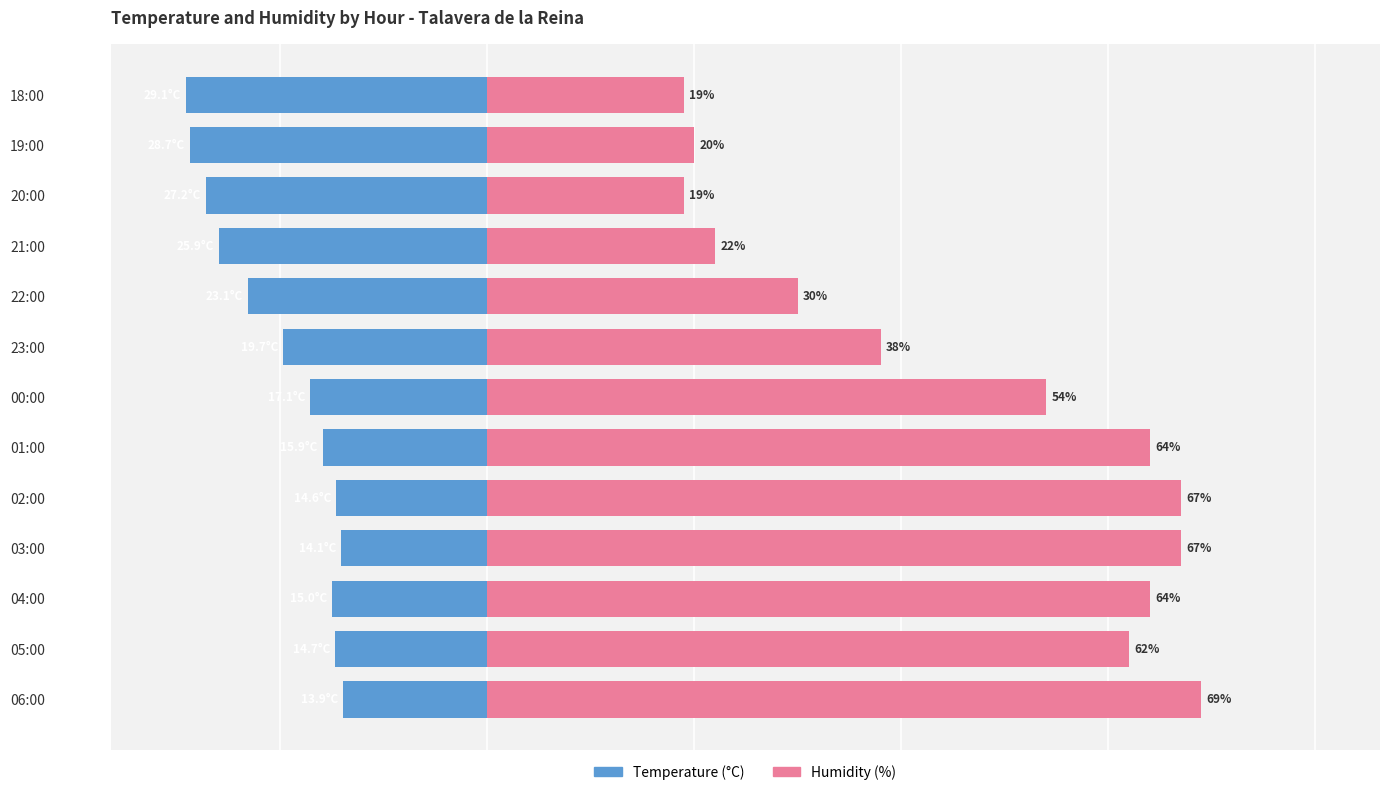

What is the difference between the second highest and minimum values in the Humidity (%) series?

48.0